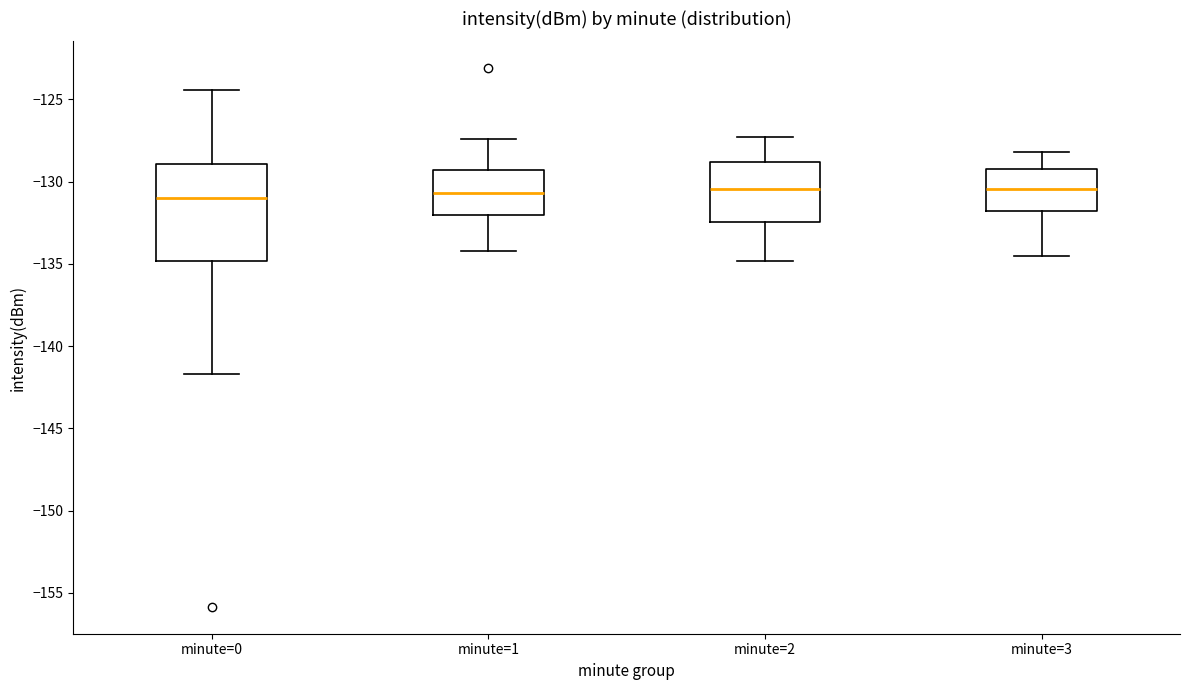

Comparing the boxes themselves (not the whiskers), which one is the tallest?

minute=0